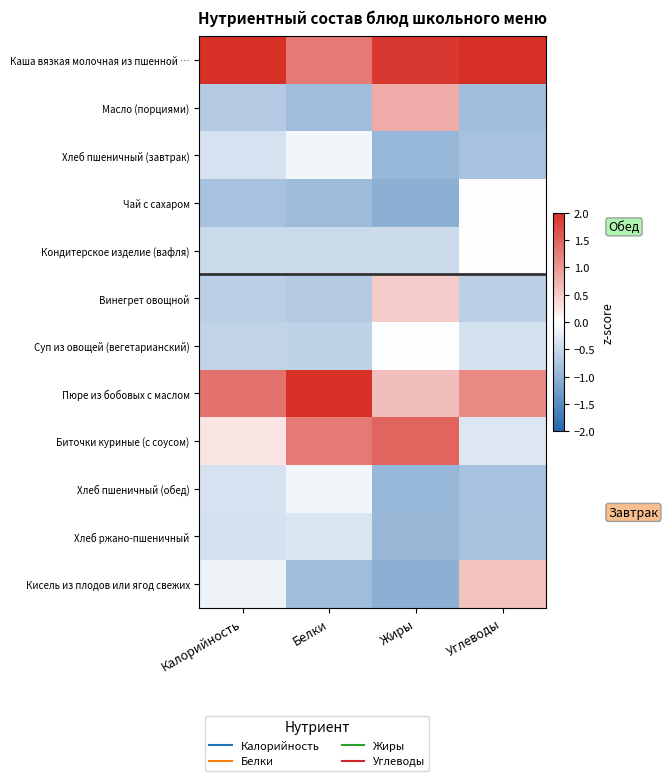

At Углеводы, list the series in order from smallest to largest.

Масло (порциями), Хлеб пшеничный (завтрак), Хлеб пшеничный (обед), Хлеб ржано-пшеничный, Винегрет овощной, Суп из овощей (вегетарианский), Биточки куриные (с соусом), Кондитерское изделие (вафля), Чай с сахаром, Кисель из плодов или ягод свежих, Пюре из бобовых с маслом, Каша вязкая молочная из пшенной …